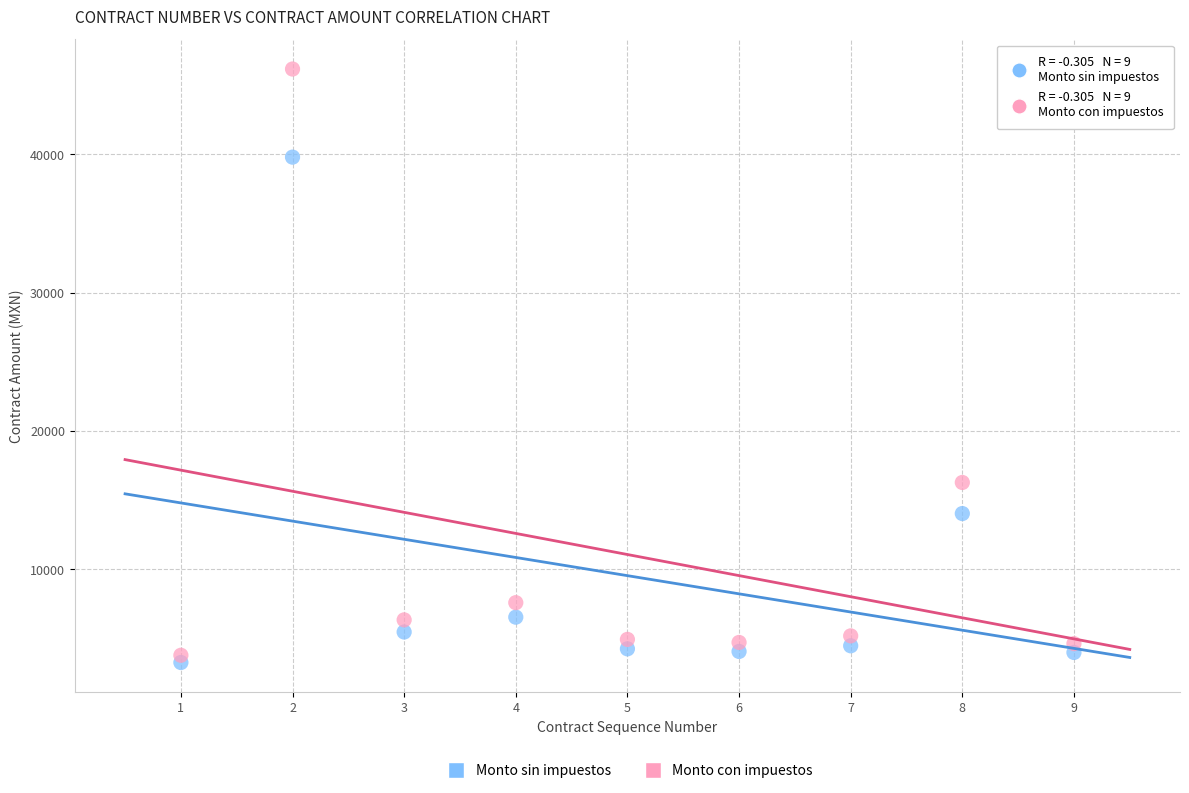

Across all data points, what is the range of Y values (max minus min)?

42905.1